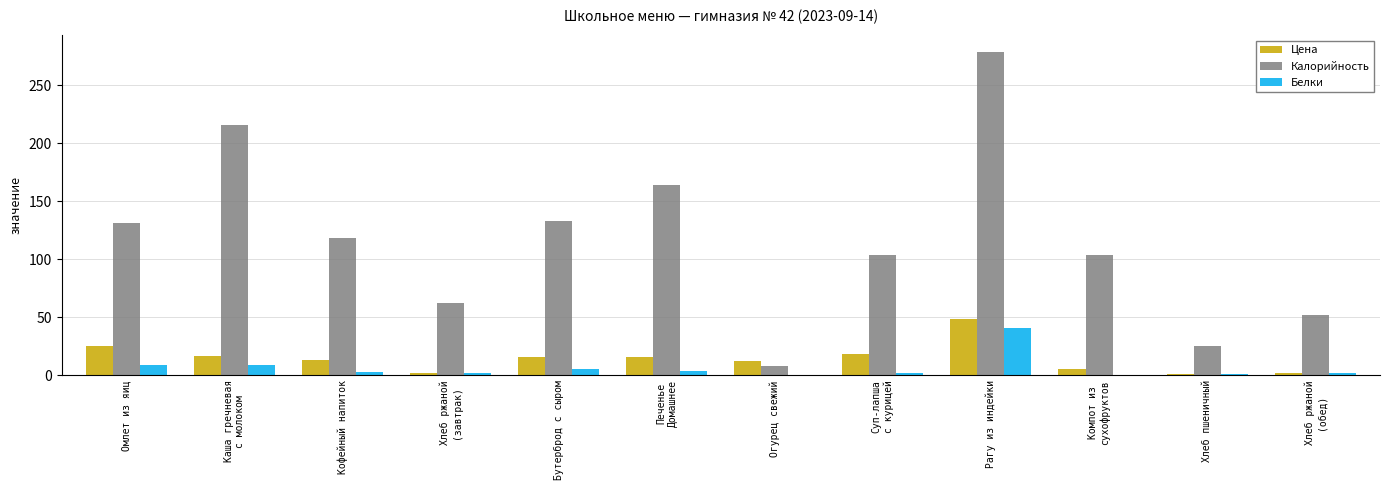

What is the maximum value shown in the chart?

279.0